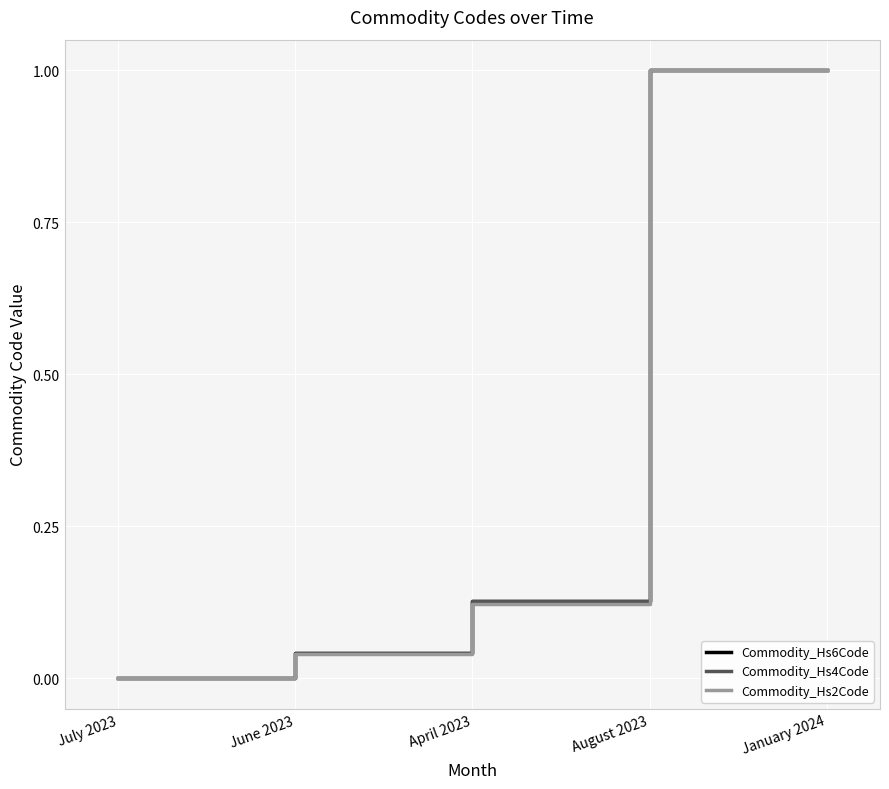

Which label corresponds to the smallest value in the chart?

July 2023